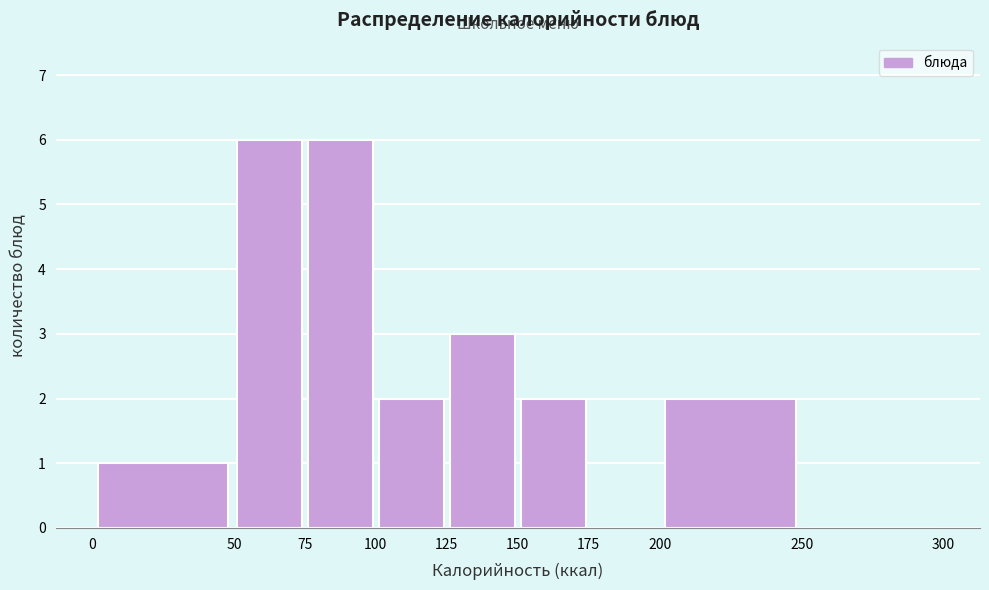

Reading left to right, transcribe this chart: for each bar, give the range it covers on the x-axis and its height. The values are not printed on the chart, so give them approximately, as read against the axis.

0 to 50: 1
50 to 75: 6
75 to 100: 6
100 to 125: 2
125 to 150: 3
150 to 175: 2
175 to 200: 0
200 to 250: 2
250 to 300: 0